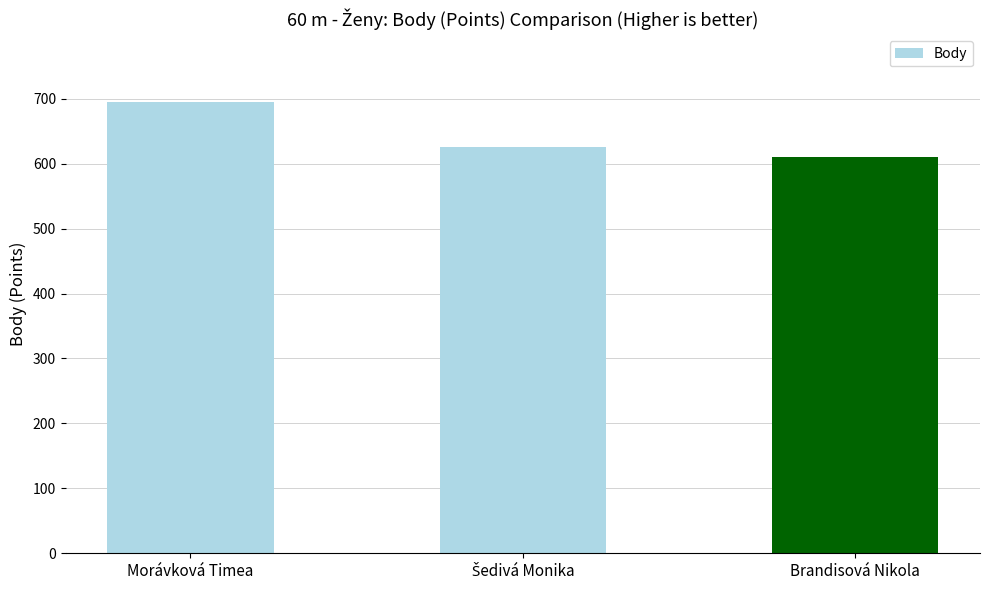

Is it true that the value at Morávková Timea is 695?

True